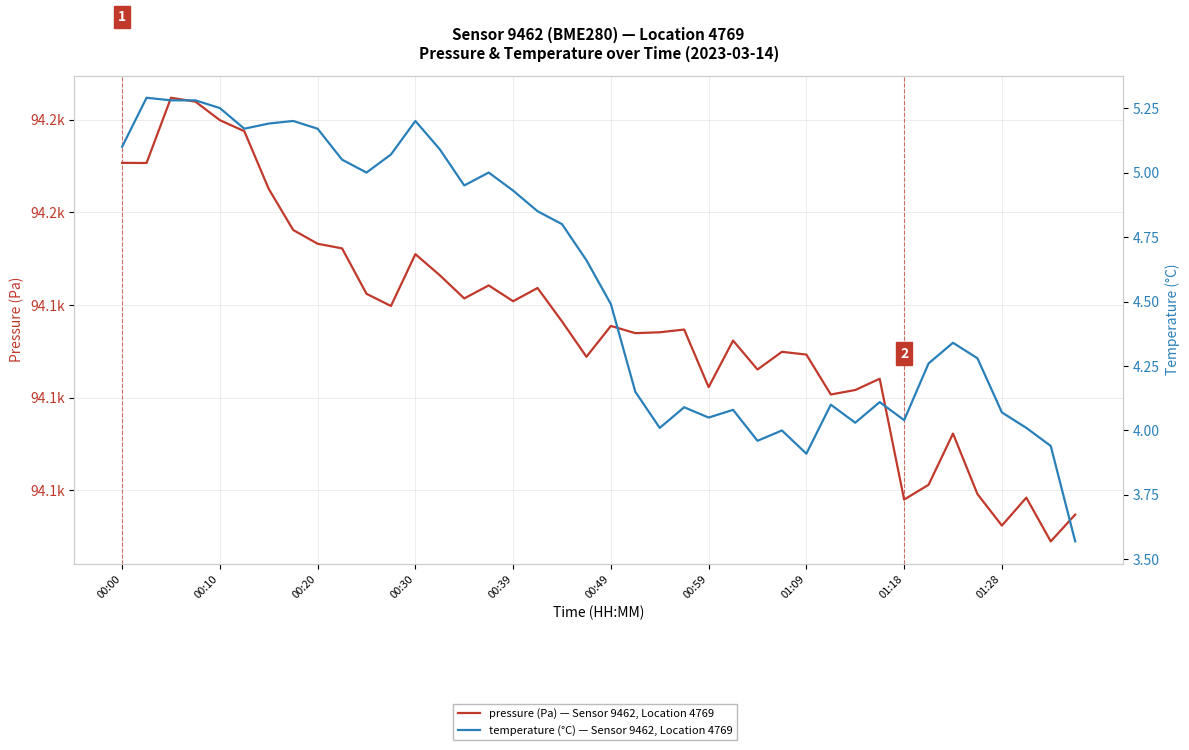

What is the minimum value for temperature (°C)?

3.6